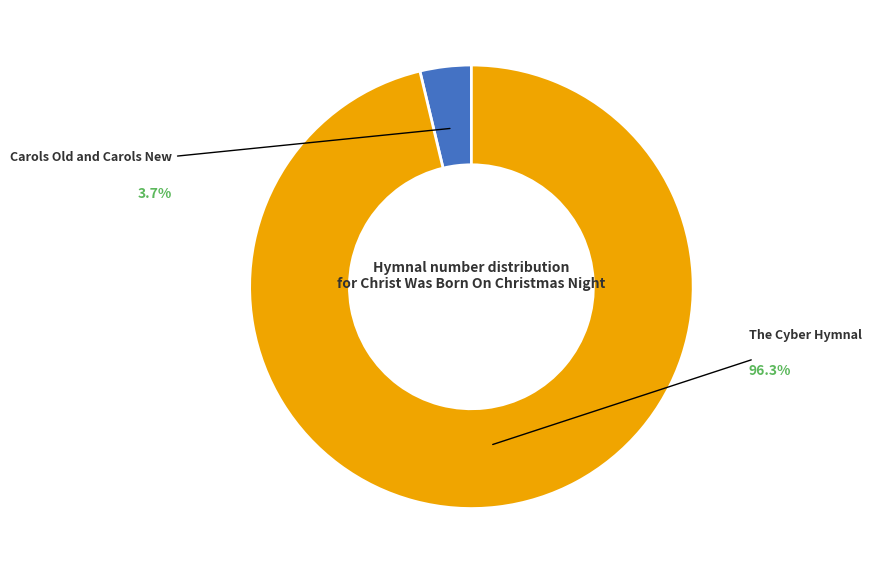

Is there a majority slice in this chart?

Yes